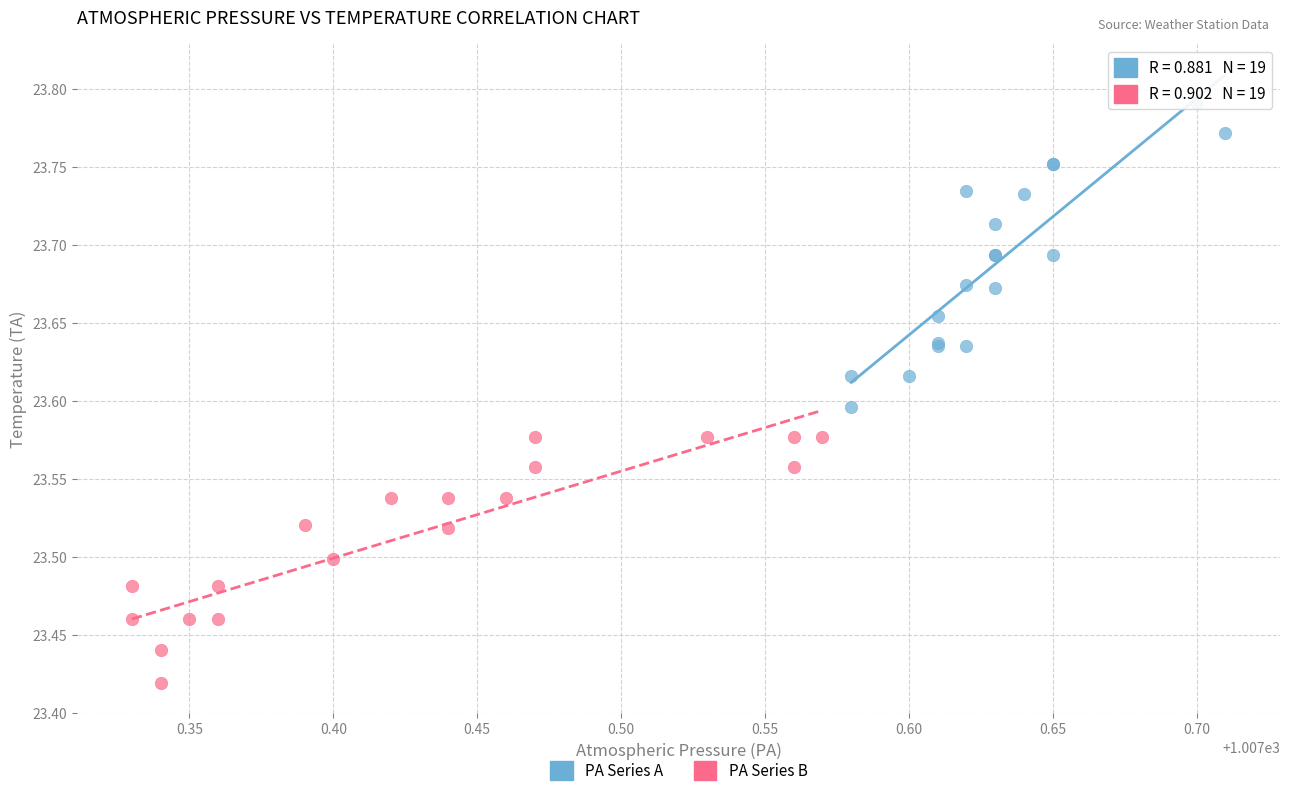

Which series has the widest spread of Y values?

PA Series A